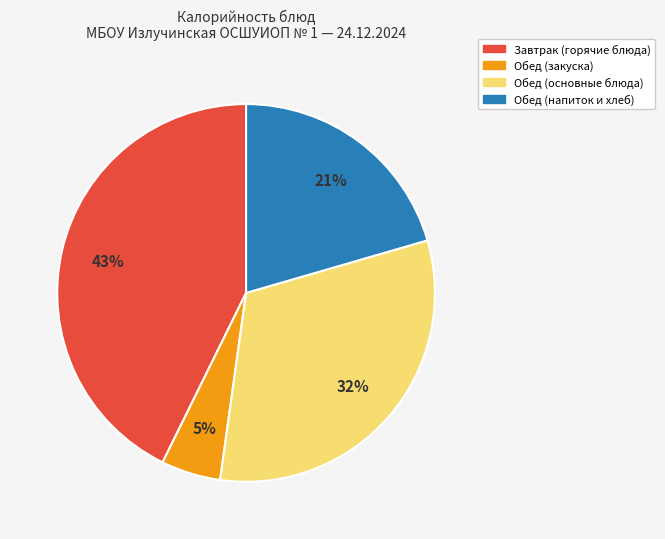

To the nearest percent, what is the difference between the largest and smallest slice percentages?

38%